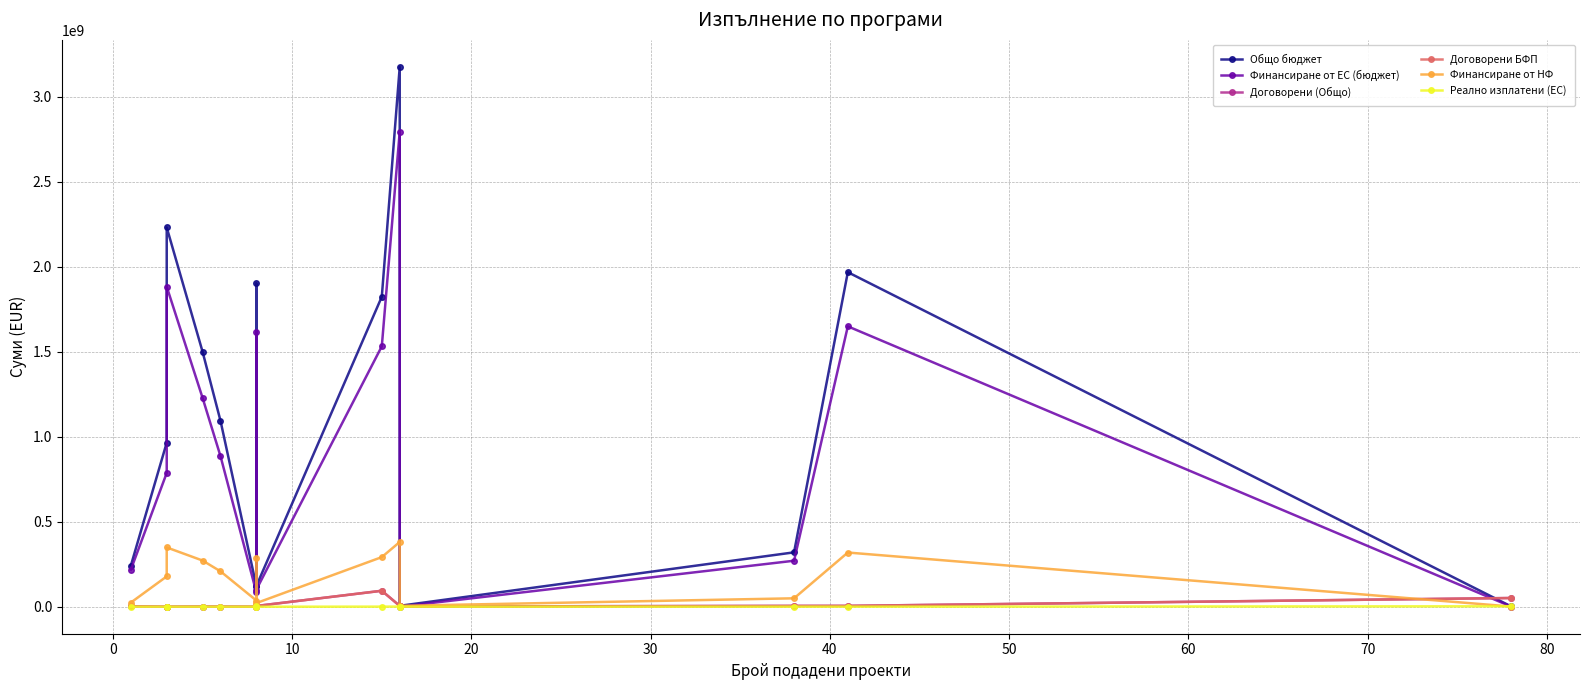

What is the value of the Финансиране от ЕС (бюджет) point at the 2nd from the left?

786795000.0